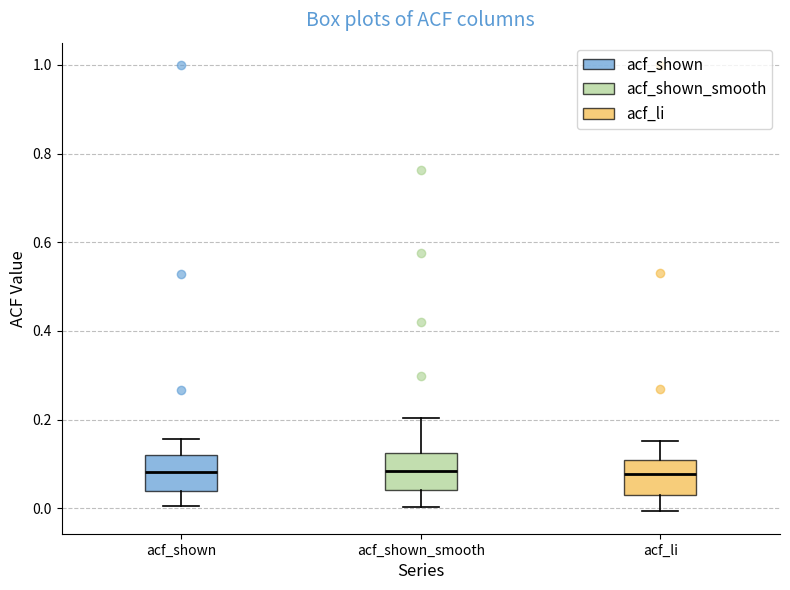

Reading left to right, transcribe this box plot: for each box, give where its median line is, the range the box spans, and where its two whiskers end, as read against the y-axis. The values are not printed on the chart, so give them approximately, as read against the axis.

acf_shown: median 0.08, box 0.04 to 0.12, whiskers 0.00 to 0.16
acf_shown_smooth: median 0.08, box 0.04 to 0.12, whiskers 0.00 to 0.20
acf_li: median 0.08, box 0.02 to 0.10, whiskers 0.00 to 0.16